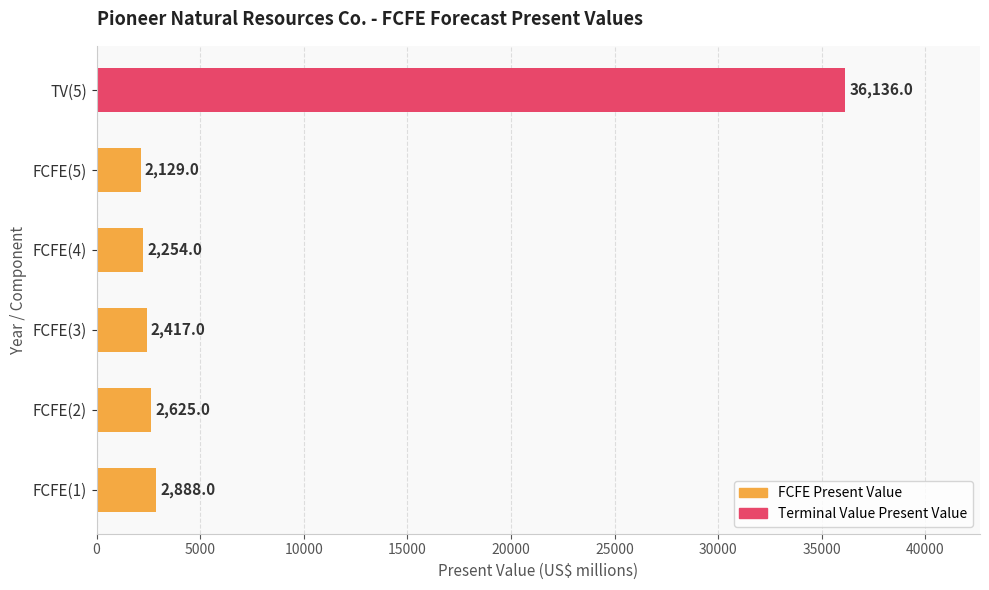

Are the bars grouped side by side (vs. stacked)?

No